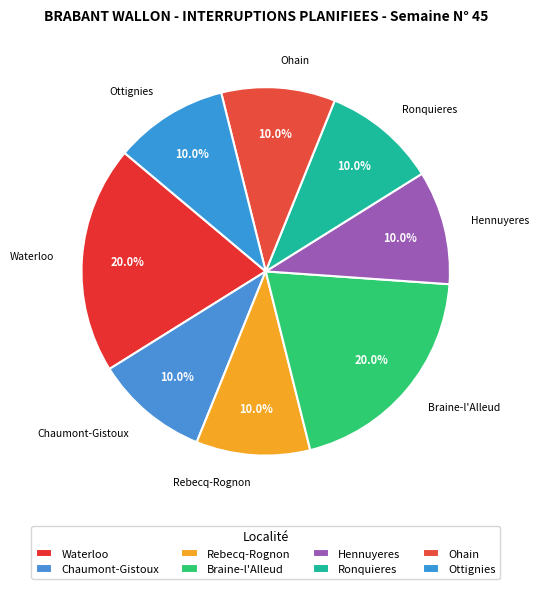

To the nearest percent, what portion does Ohain represent?

10%